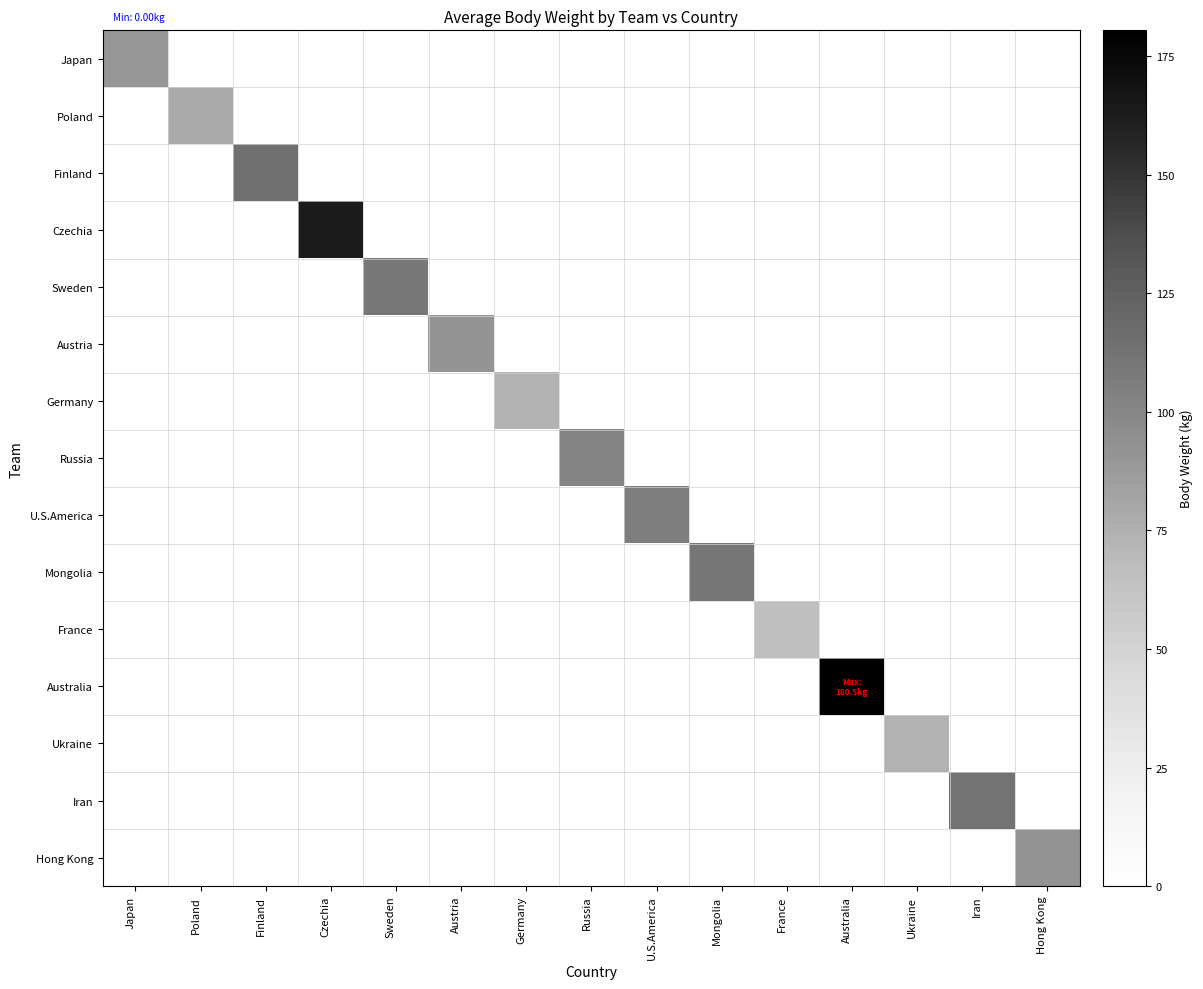

At which category does the chart reach its peak across all series?

Australia